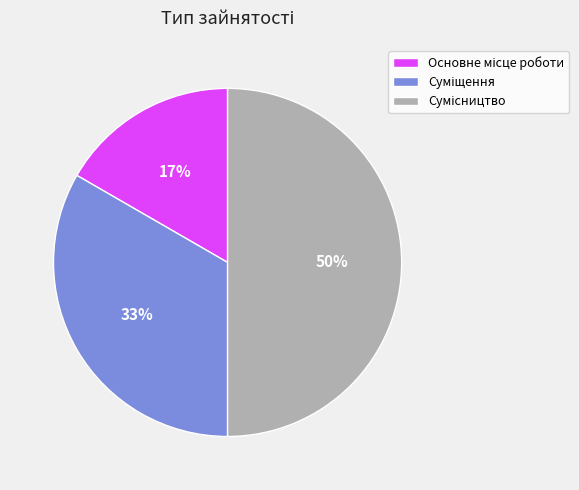

To the nearest percent, what is the difference between the largest and smallest slice percentages?

33%